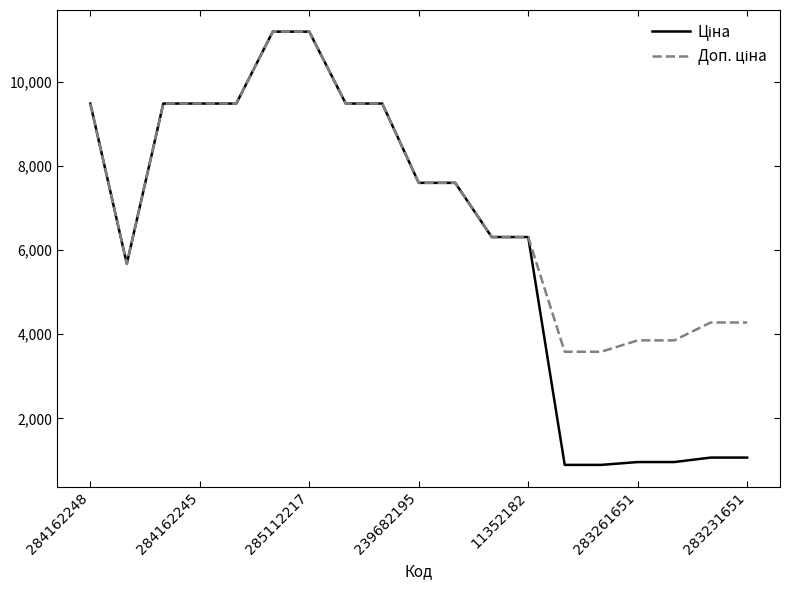

At how many categories does at least one series exceed 2645?

19